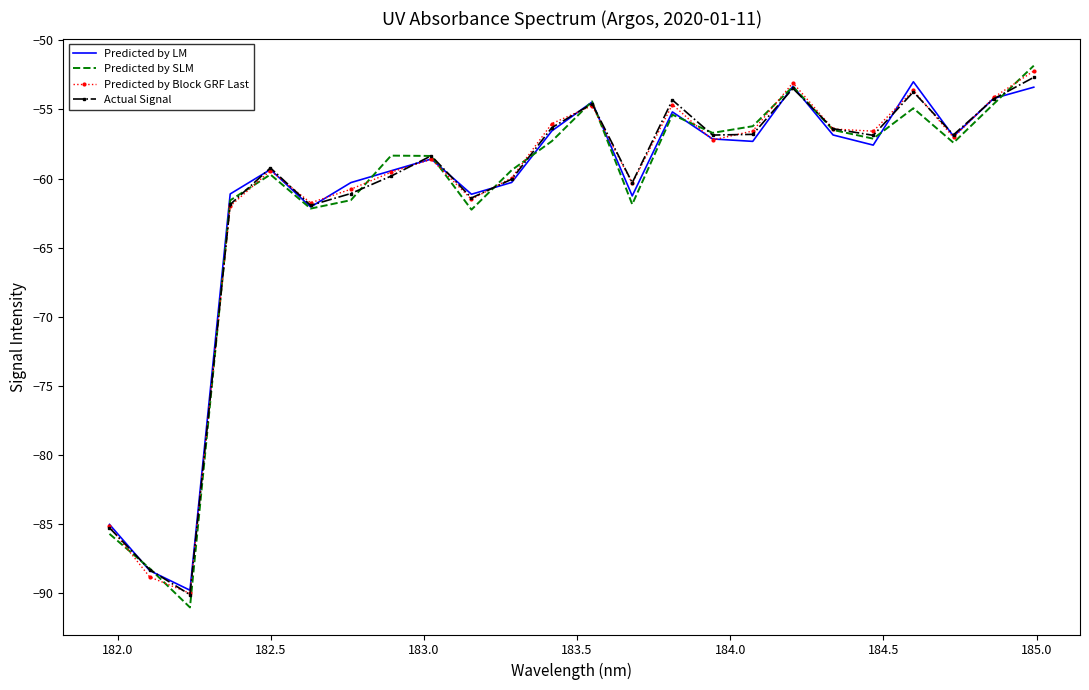

What is the average value of the Predicted by LM series?

-61.4